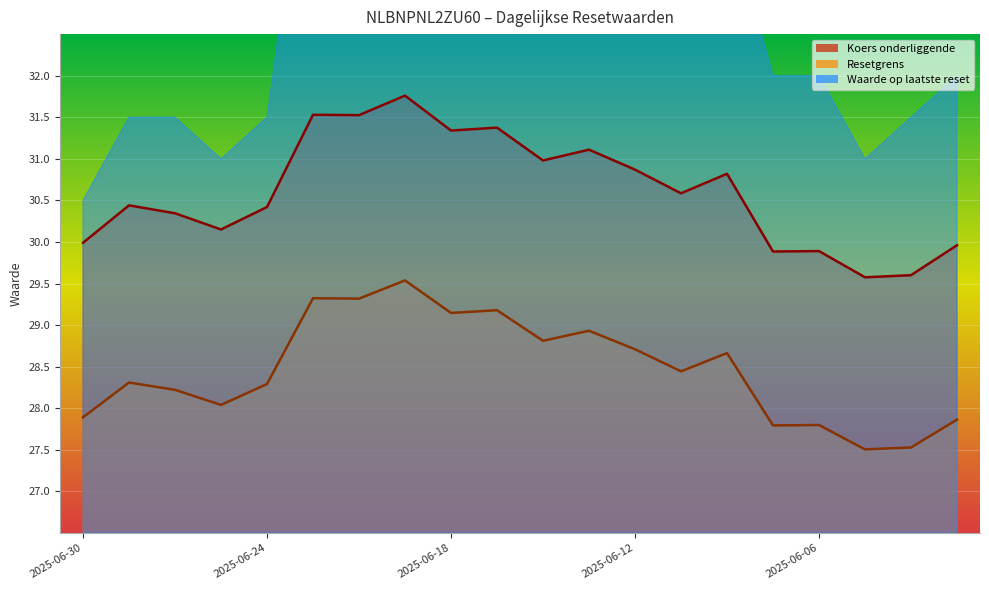

At which category is the sum across all series the highest?

2025-06-19